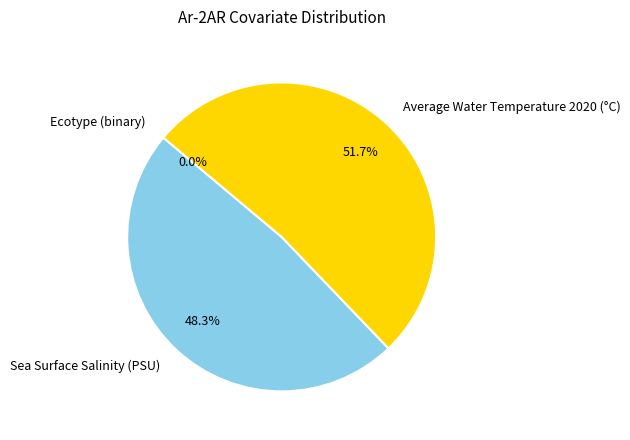

Which slice is the smallest?

Ecotype (binary)